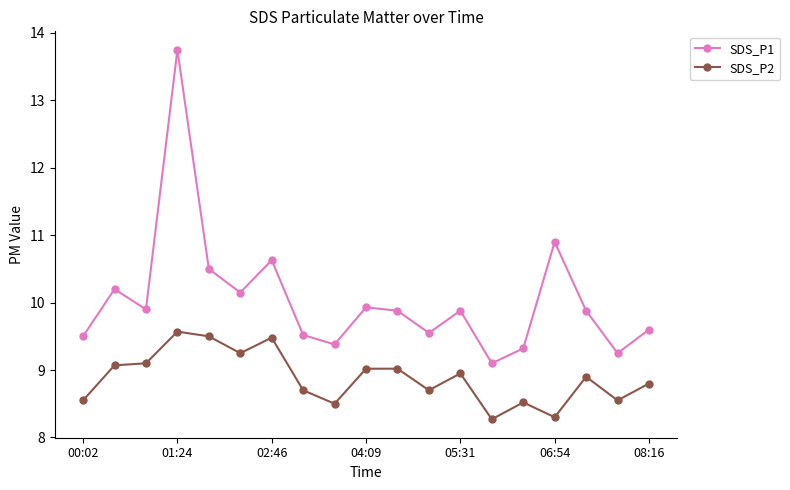

List the series in order of their peak value, highest first.

SDS_P1, SDS_P2